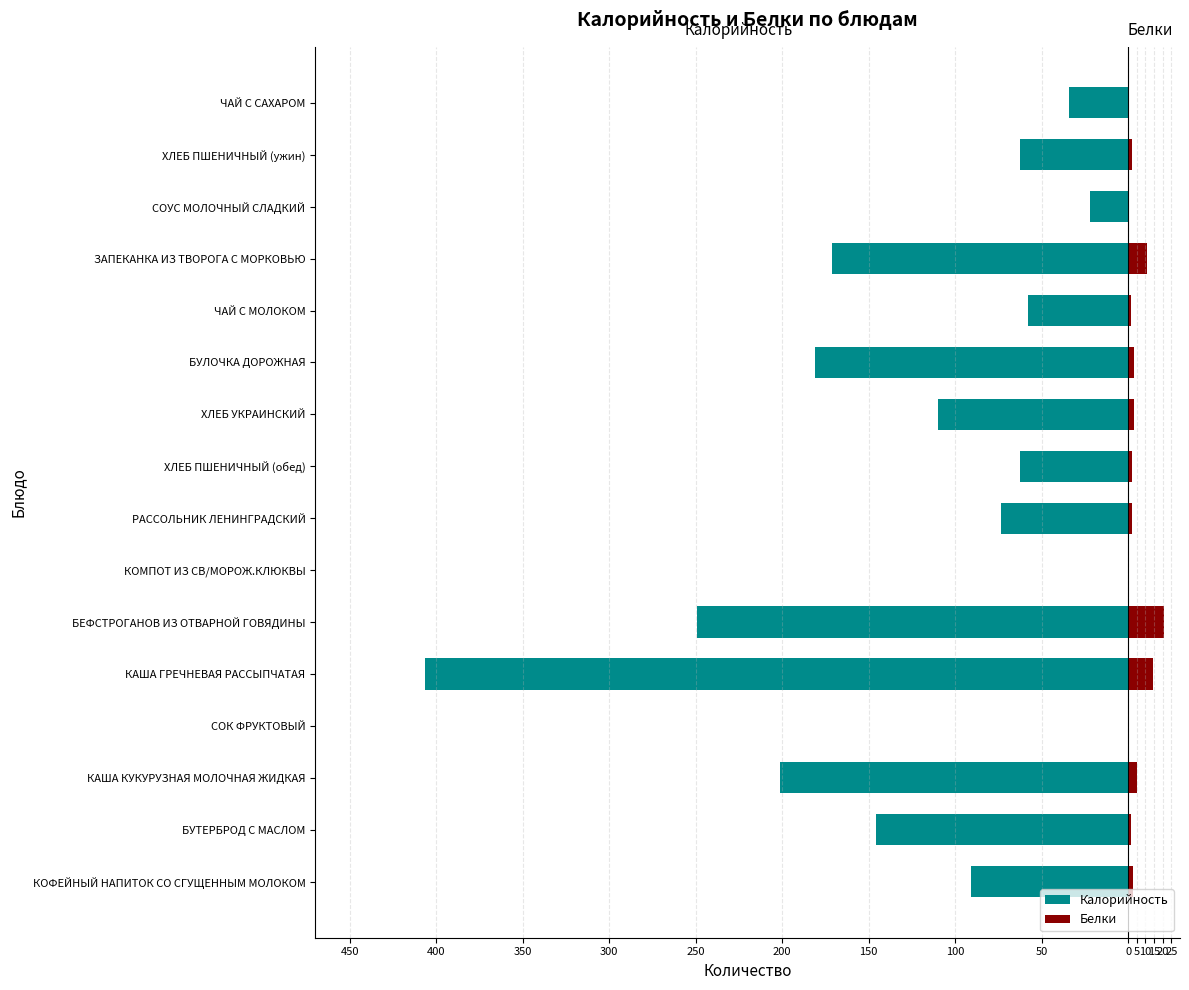

Rank the series at СОК ФРУКТОВЫЙ from highest to lowest value.

Калорийность, Белки